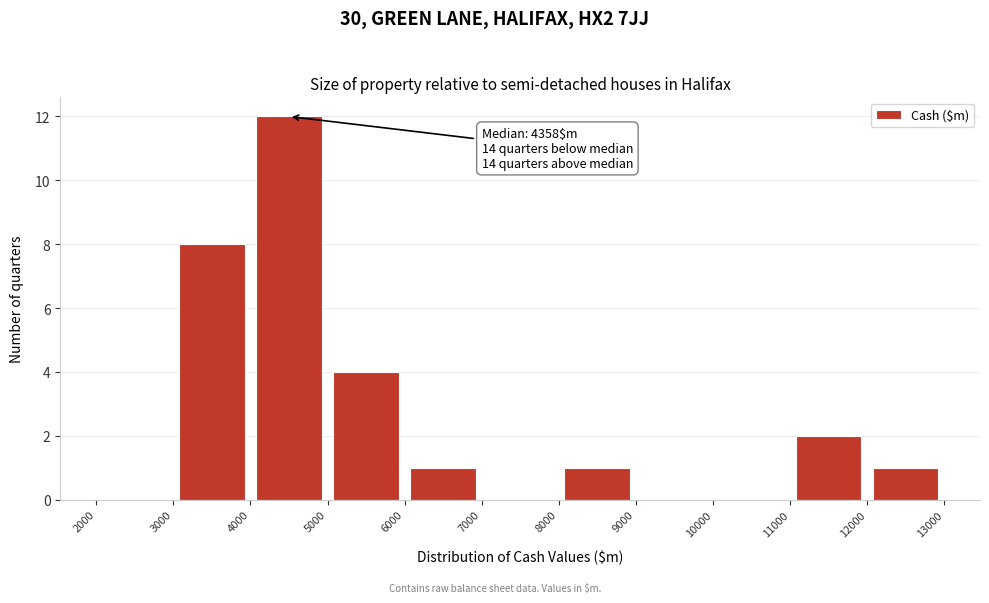

Over which range of the x-axis is the bar tallest?

4000 to 5000